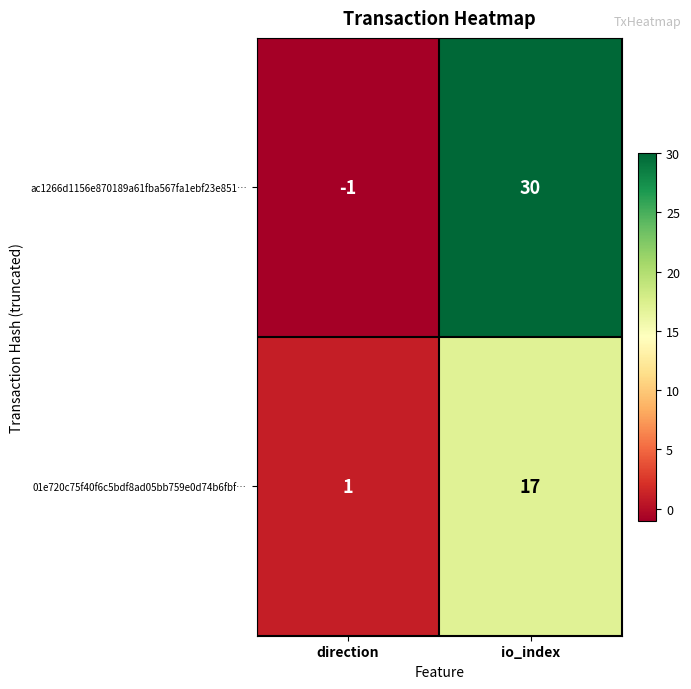

How many series are shown in this chart?

2